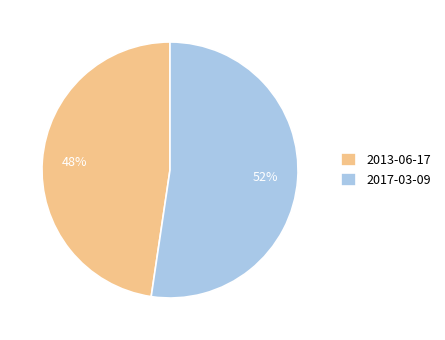

Is it true that 2013-06-17 is 55% of the pie?

False